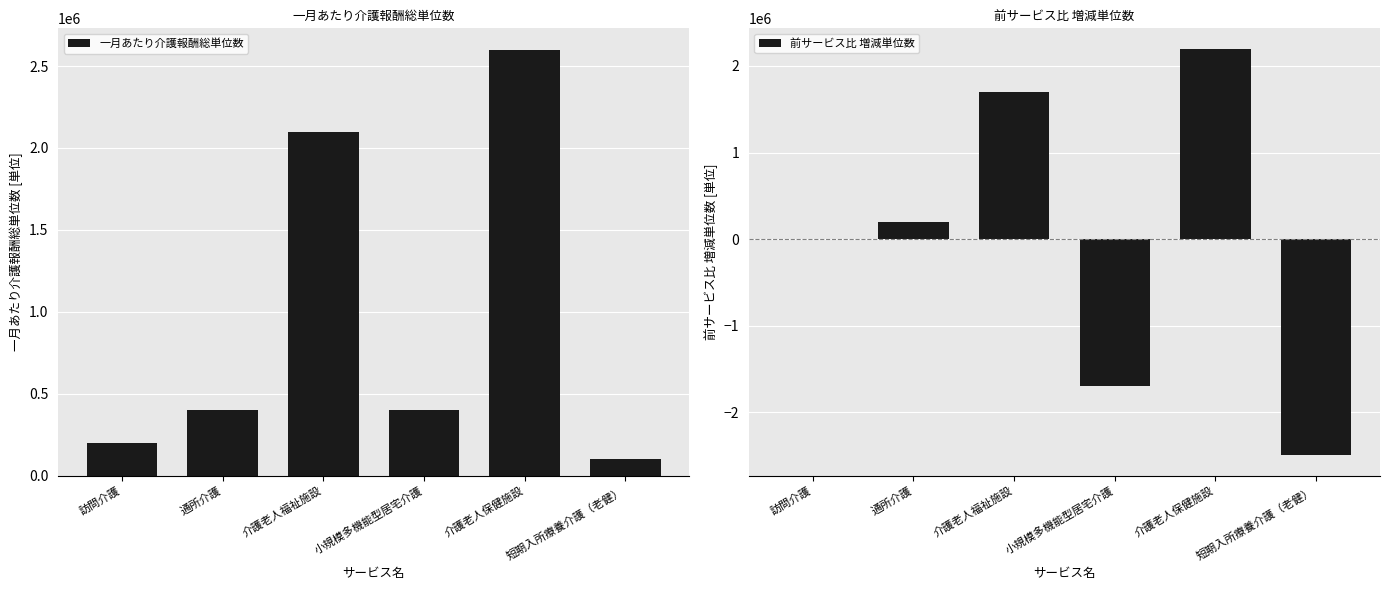

What is the maximum value shown in the chart?

2600000